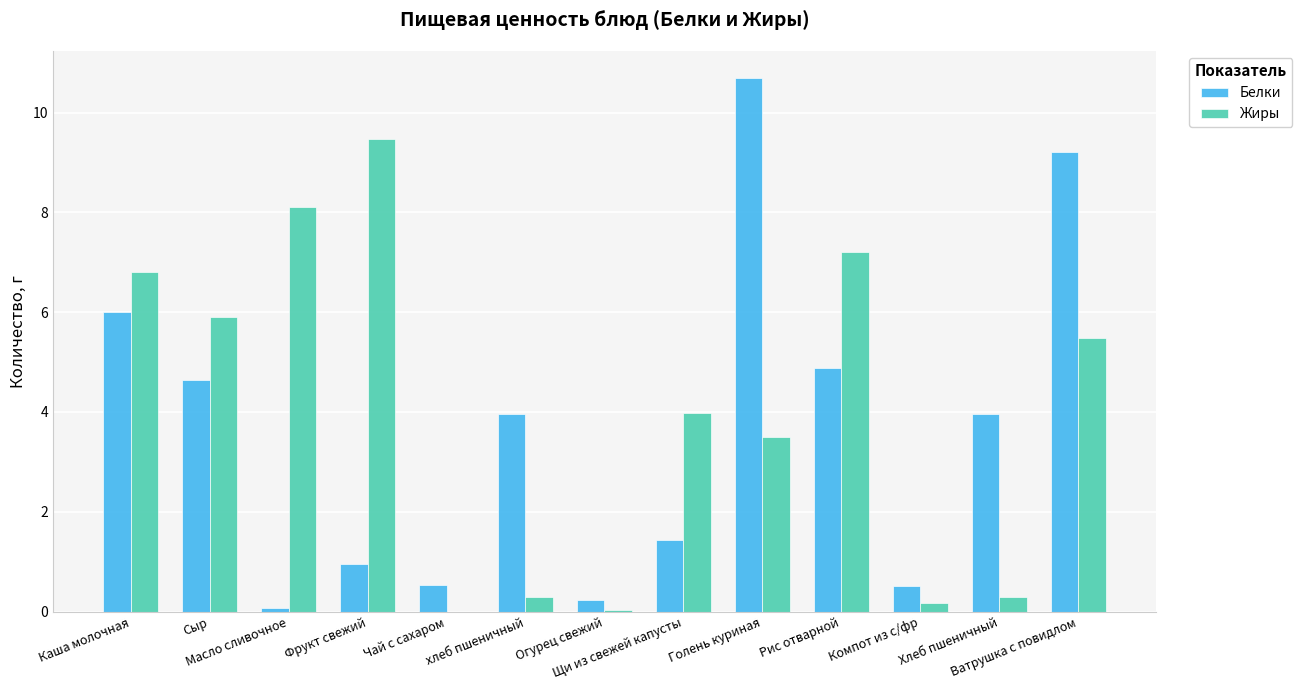

What is the maximum value for Жиры?

9.5